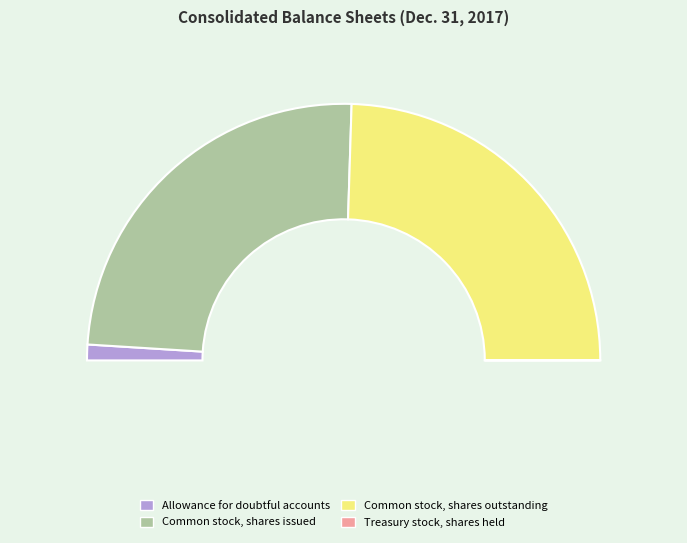

To the nearest percent, what is the difference between the largest and smallest slice percentages?

49%